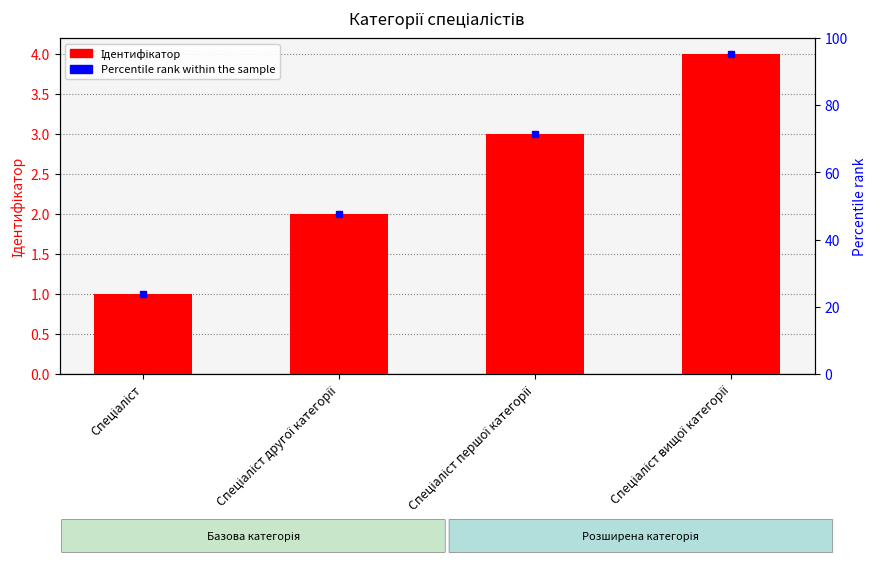

Read the value at Спеціаліст другої категорії.

2